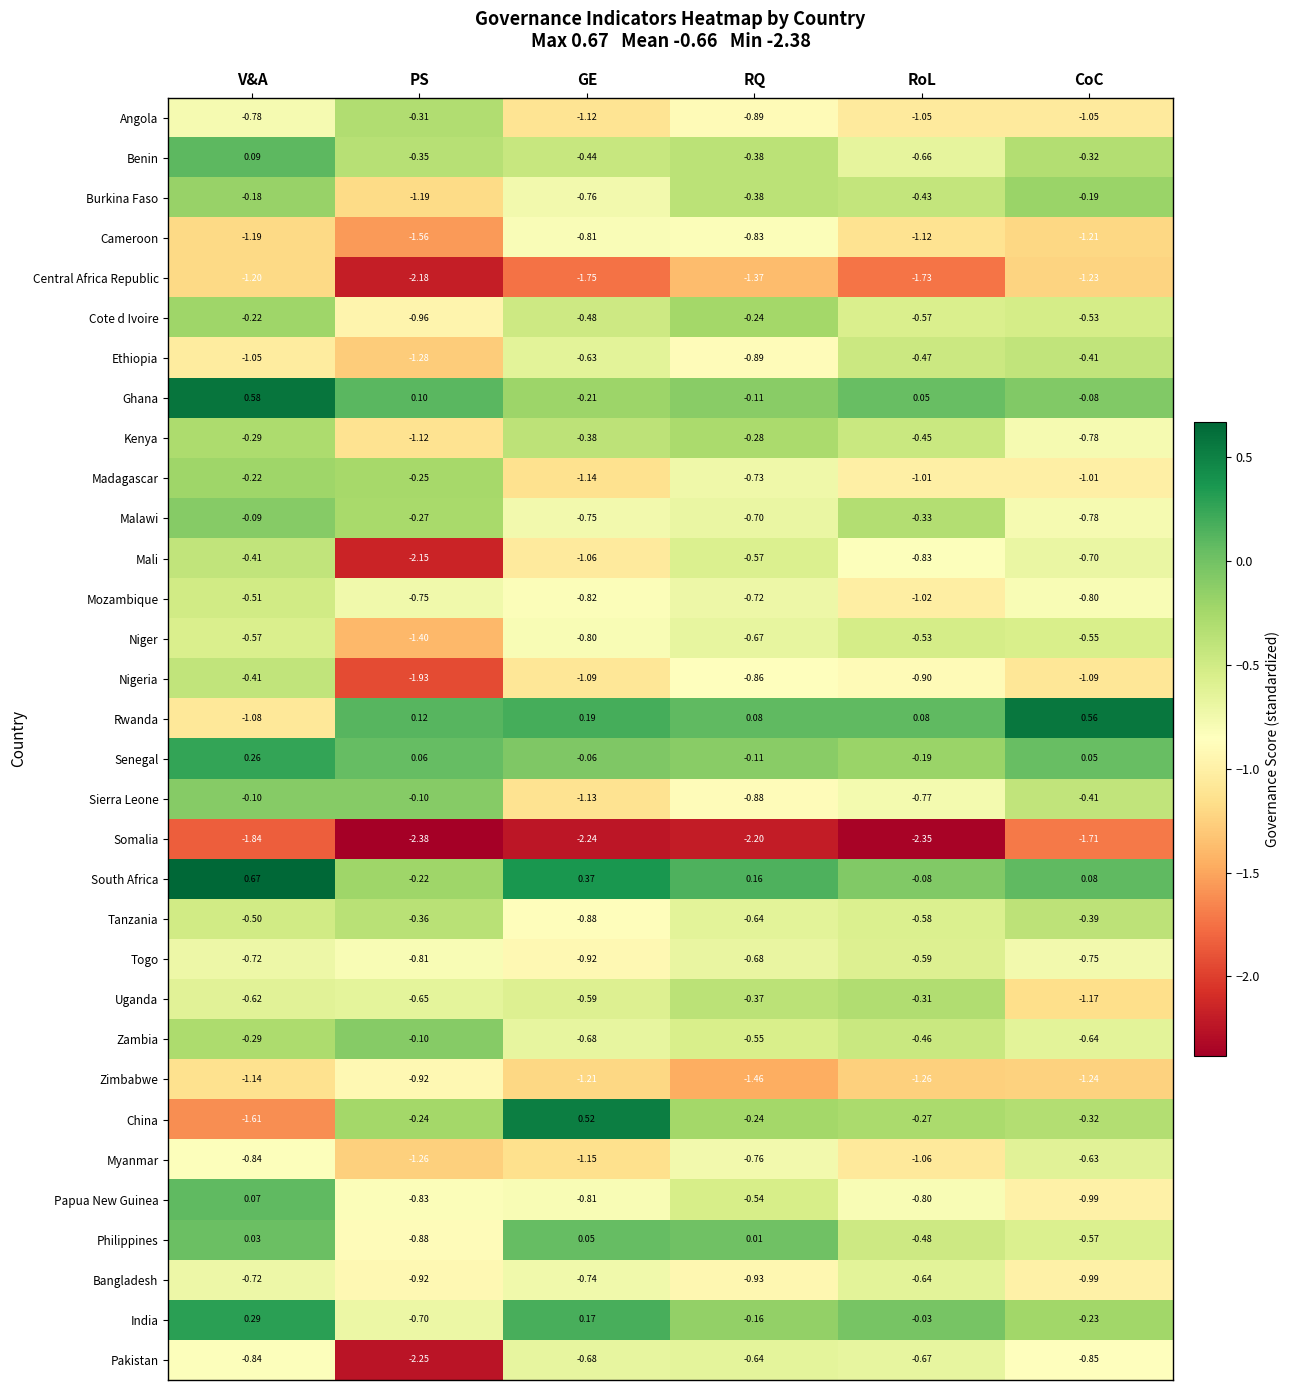

Which series changed the most between GE and RoL?

China